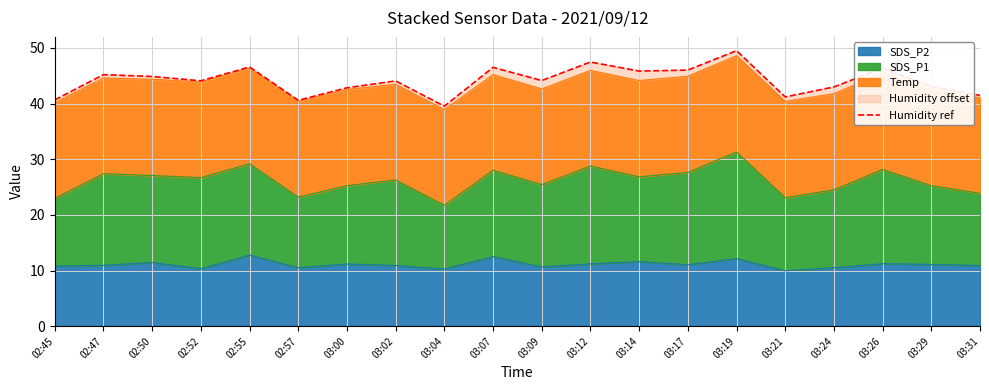

Is it true that the value at 03:19 is 49.5?

True